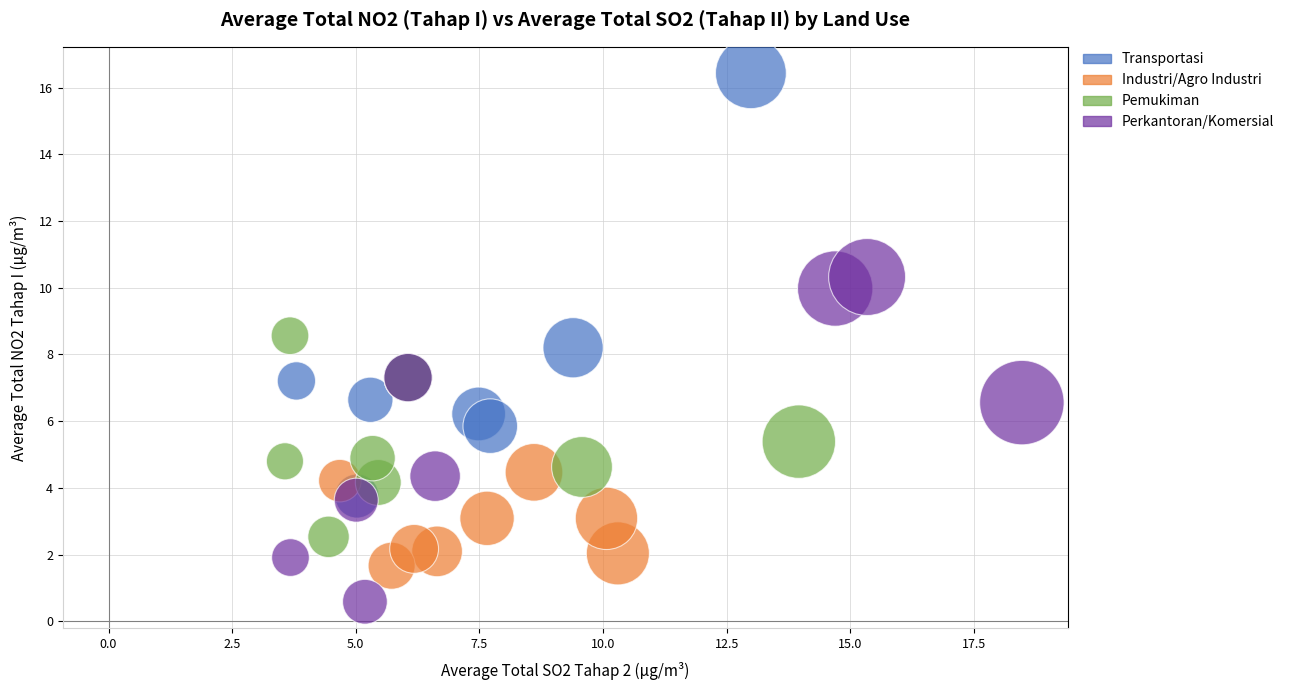

Which series reaches the minimum Y coordinate?

Perkantoran/Komersial